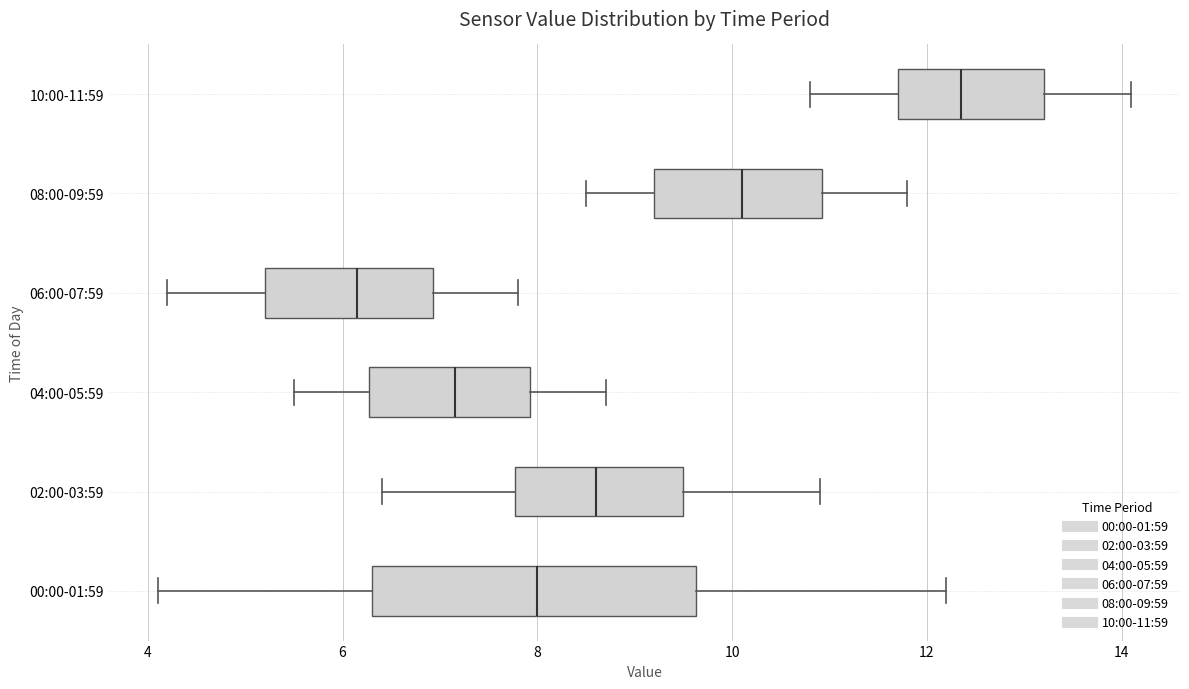

Reading bottom to top, read every box against the x-axis: the position of its median line, the range the box covers, and the ends of its whiskers. The values are not printed on the chart, so give them approximately, as read against the axis.

00:00-01:59: median 8.0, box 6.4 to 9.6, whiskers 4.2 to 12.2
02:00-03:59: median 8.6, box 7.8 to 9.6, whiskers 6.4 to 11.0
04:00-05:59: median 7.2, box 6.2 to 8.0, whiskers 5.6 to 8.8
06:00-07:59: median 6.2, box 5.2 to 7.0, whiskers 4.2 to 7.8
08:00-09:59: median 10.2, box 9.2 to 11.0, whiskers 8.6 to 11.8
10:00-11:59: median 12.4, box 11.8 to 13.2, whiskers 10.8 to 14.2